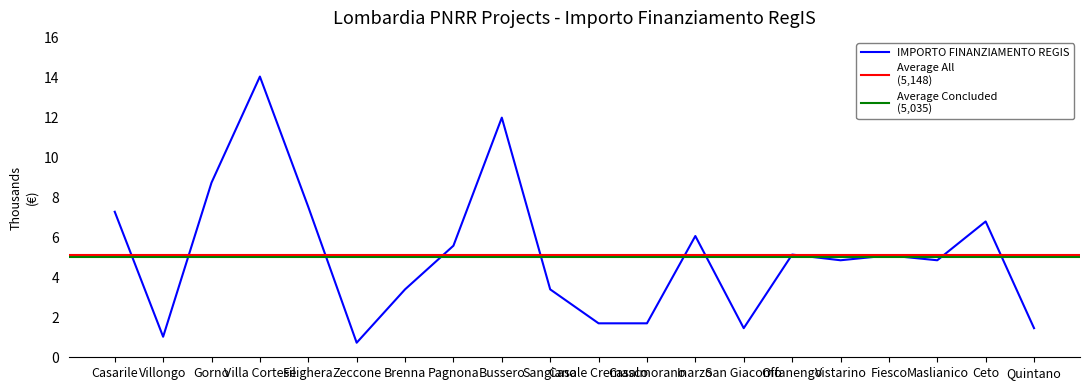

At which category does the chart reach its minimum across all series?

Zeccone